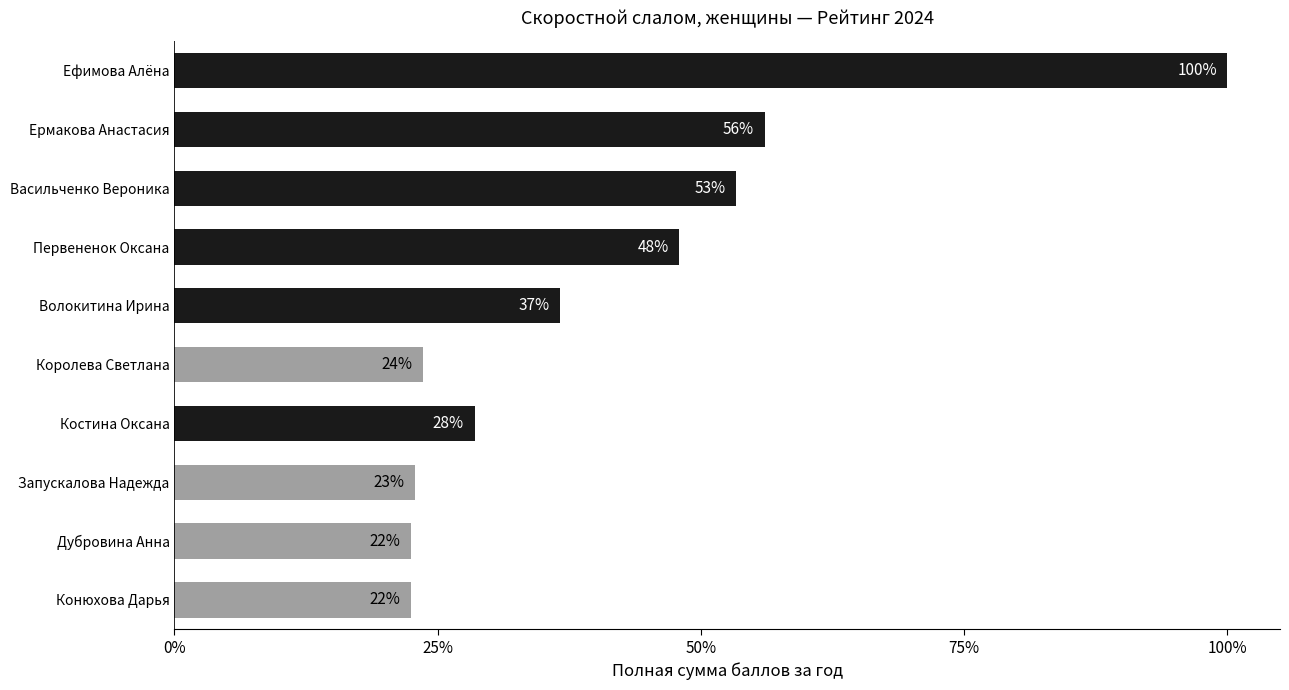

Where does the data first go above 307?

Волокитина Ирина